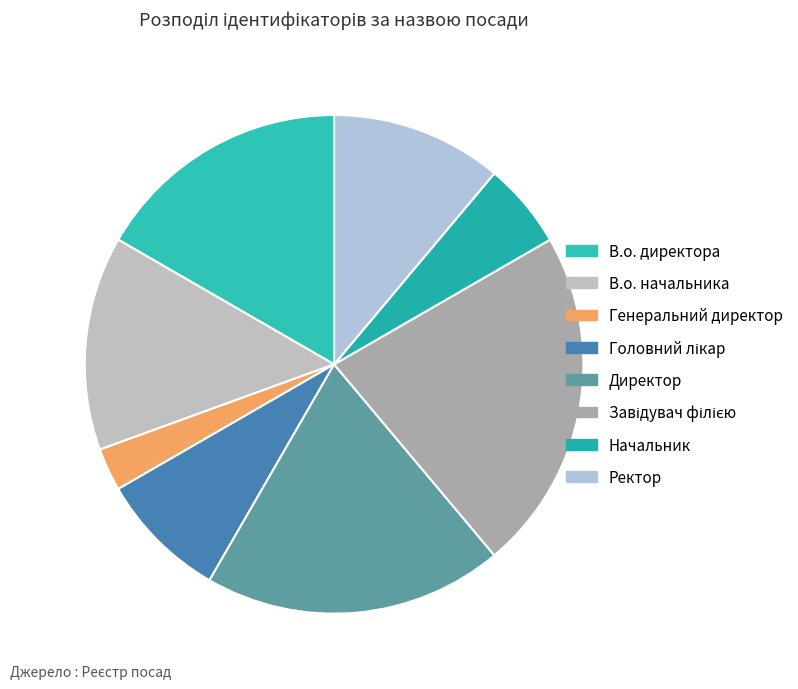

What is the change in value from В.о. начальника to Начальник?

-3